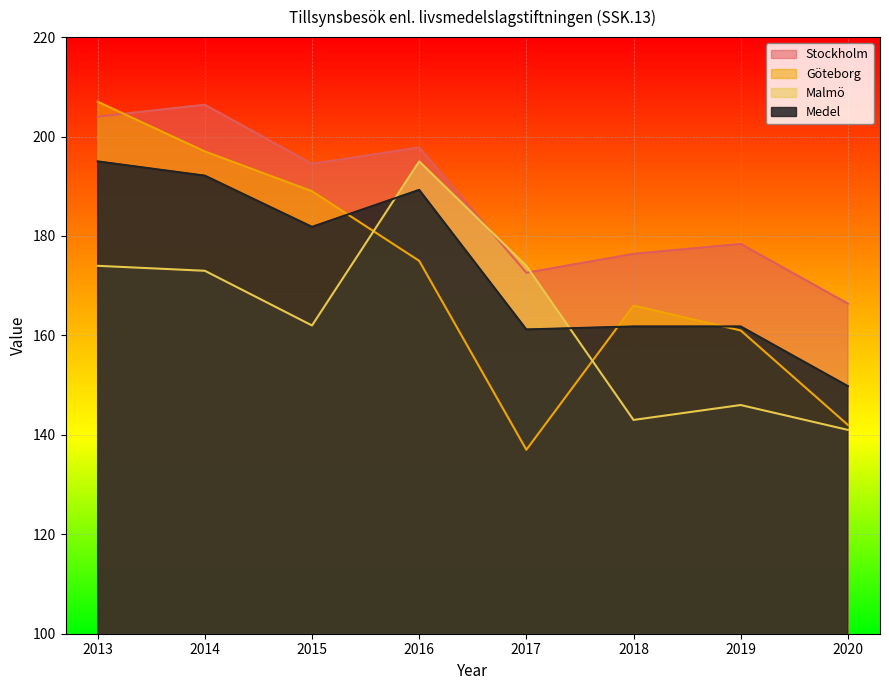

At how many categories does at least one series exceed 139?

8